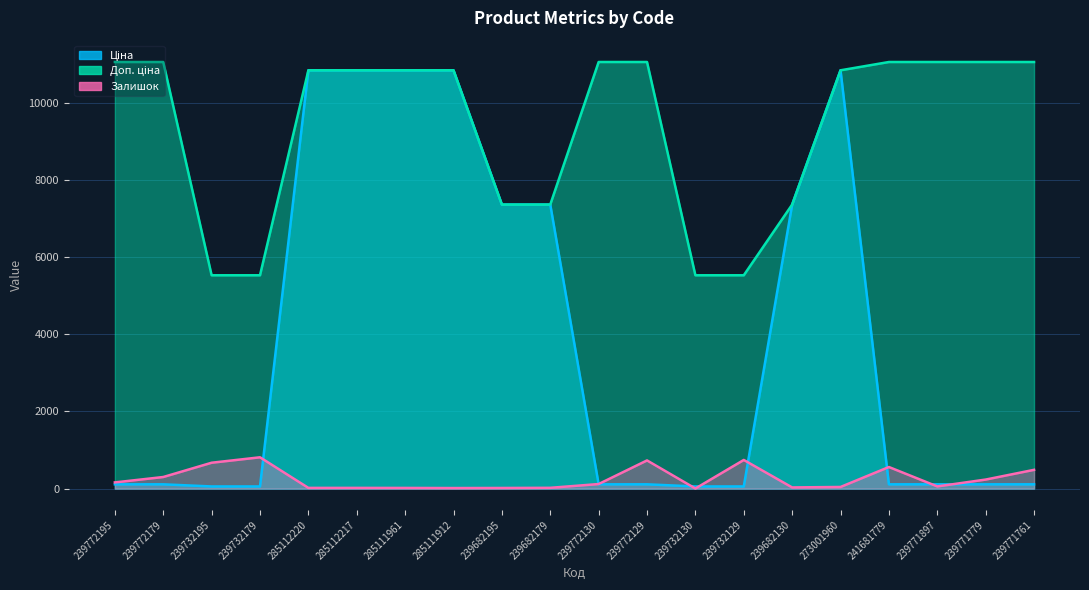

List the labels in order of Залишок value, largest first.

239732179, 239732129, 239772129, 239732195, 241681779, 239771761, 239772179, 239771779, 239772195, 239772130, 239771897, 273001960, 239682130, 239682179, 285112220, 285112217, 285111961, 239682195, 285111912, 239732130